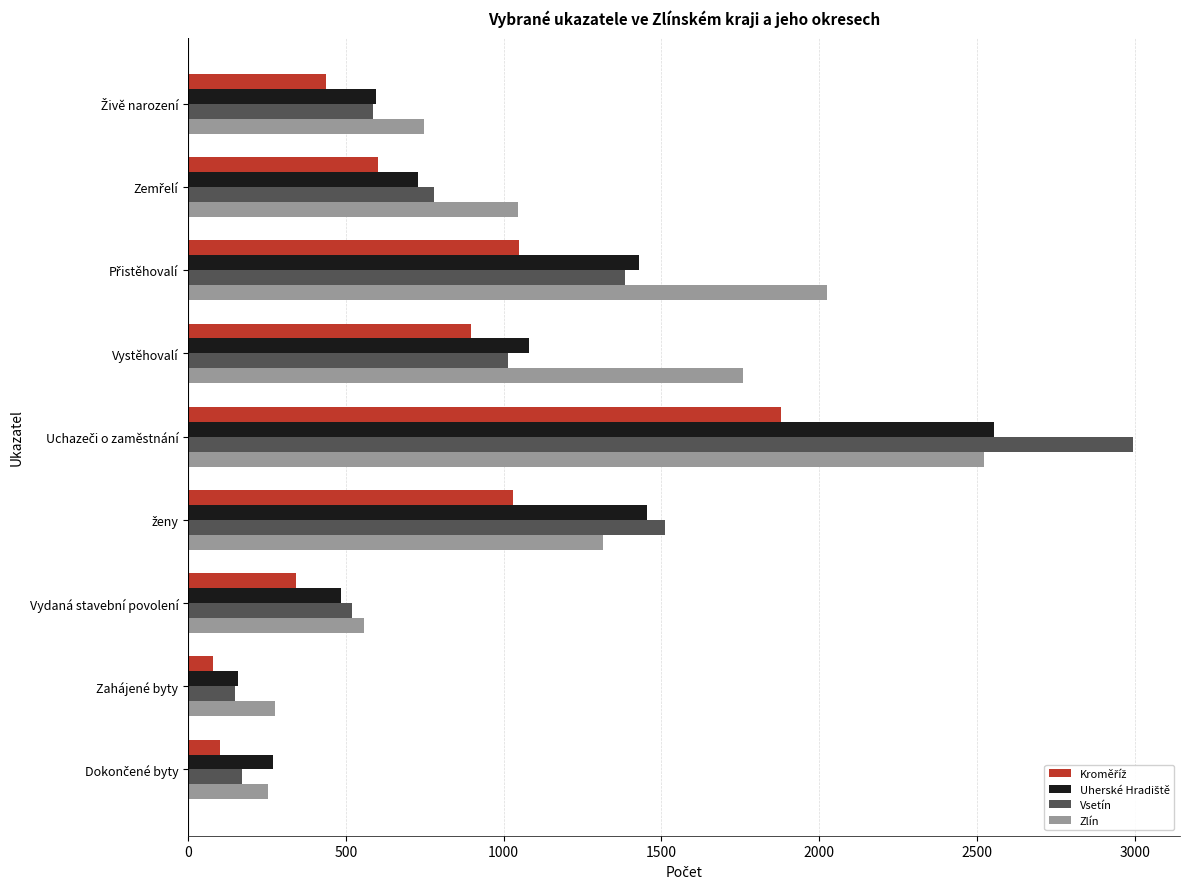

Is it true that Zlín equals 1758 at Vystěhovalí?

True